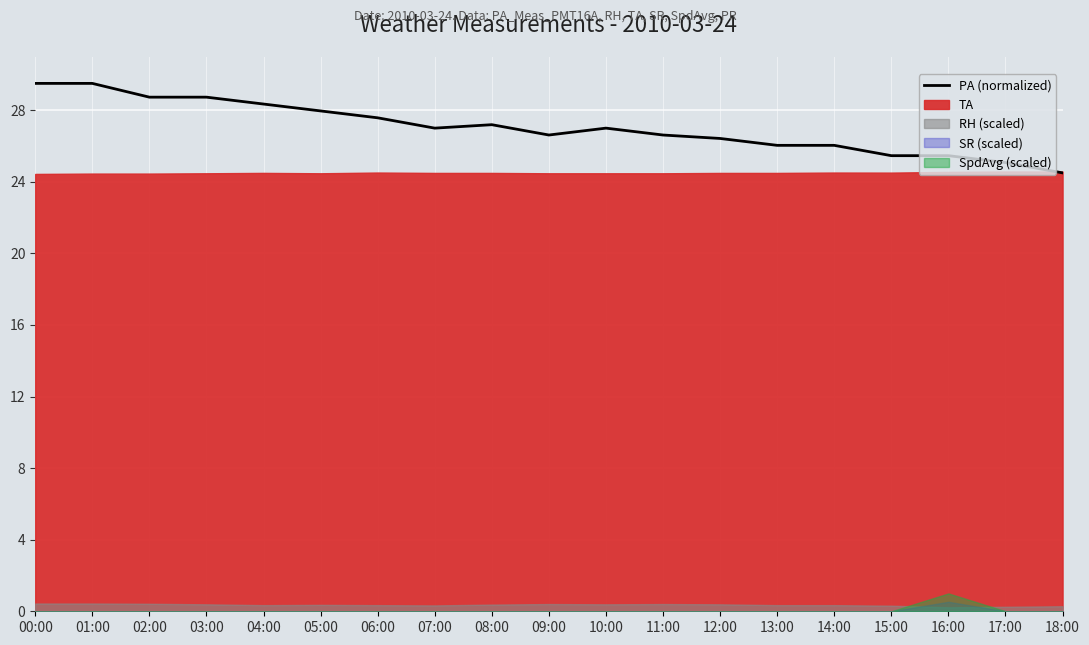

What is the label of the 7th point from the left?

06:00